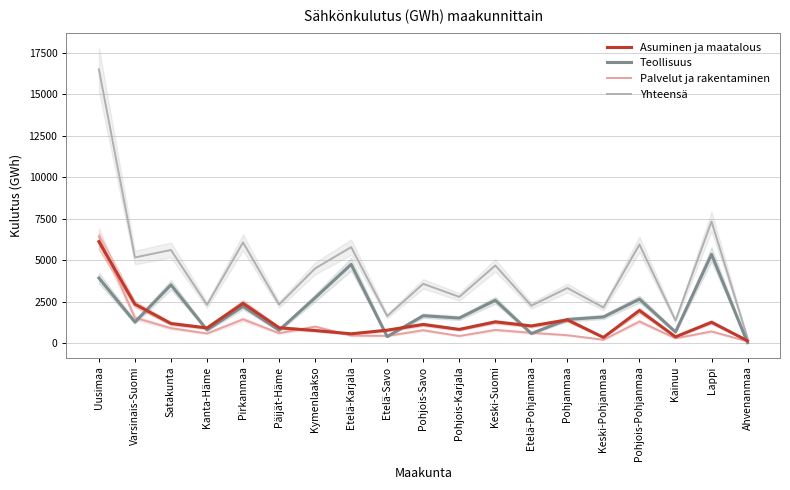

What is the label of the 1st point from the left?

Uusimaa